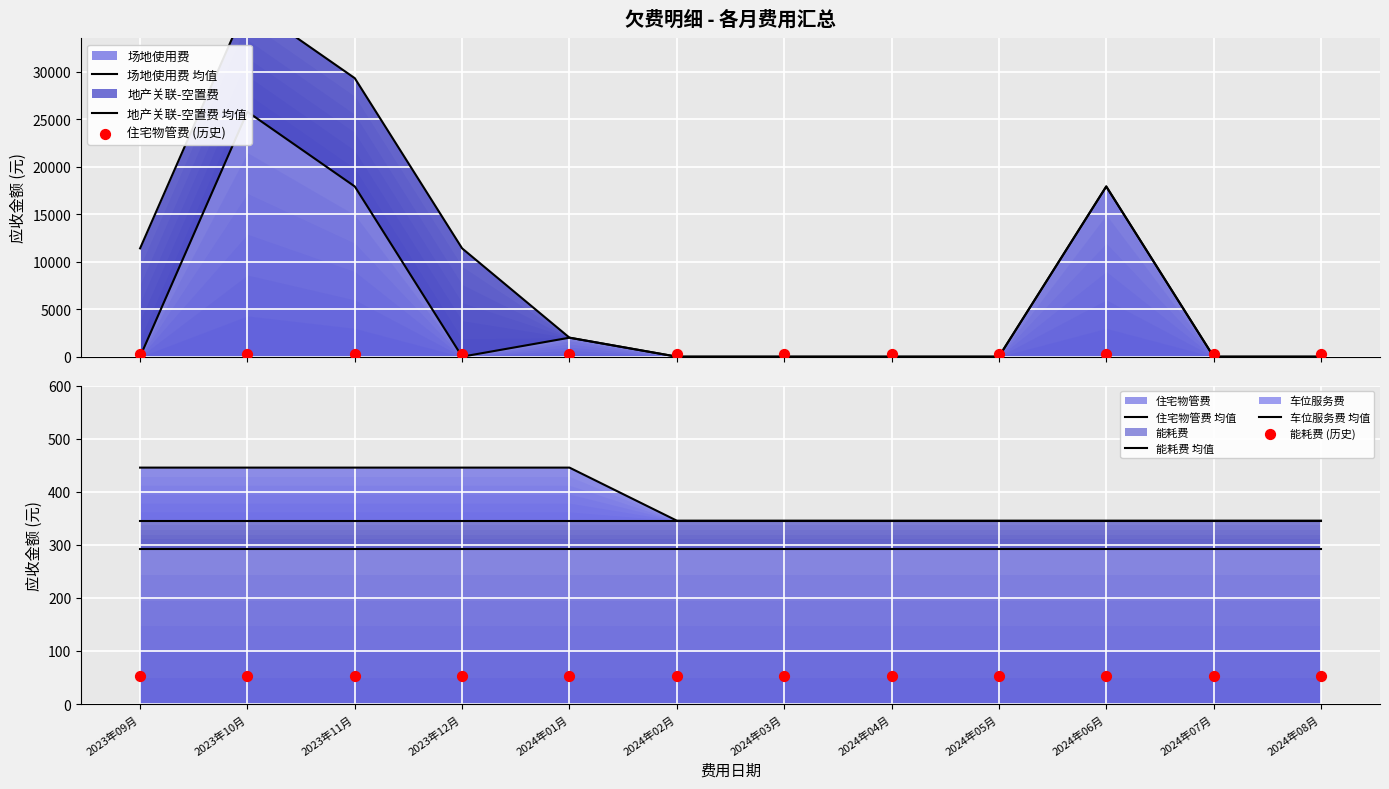

What are all the series names shown in the legend?

住宅物管费, 能耗费, 车位服务费, 场地使用费, 地产关联-空置费